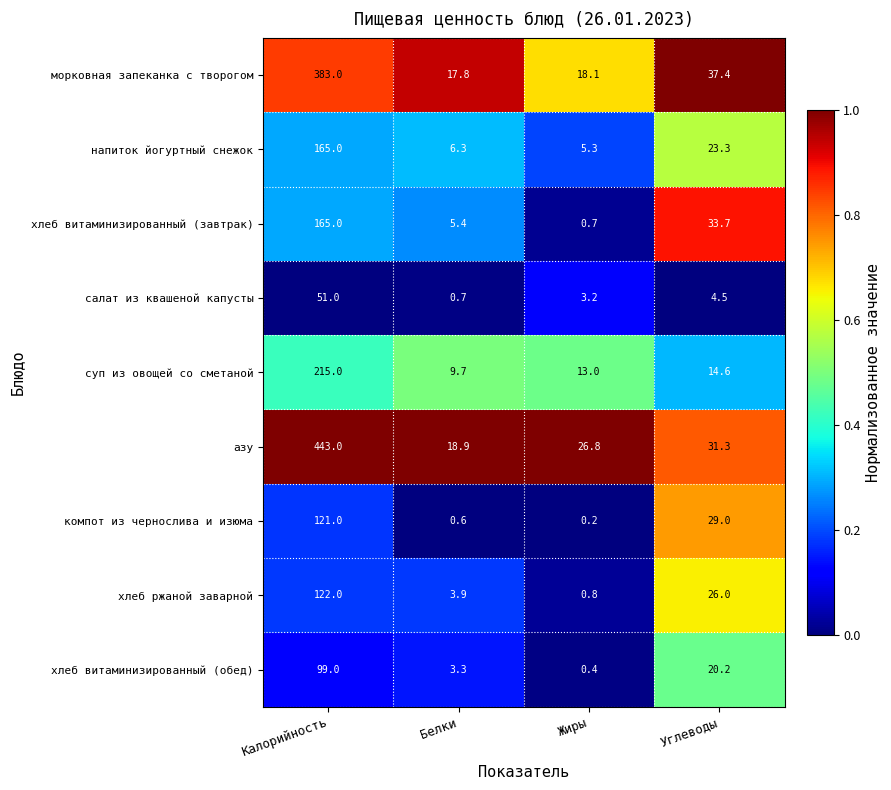

At which category does the chart reach its peak across all series?

Калорийность